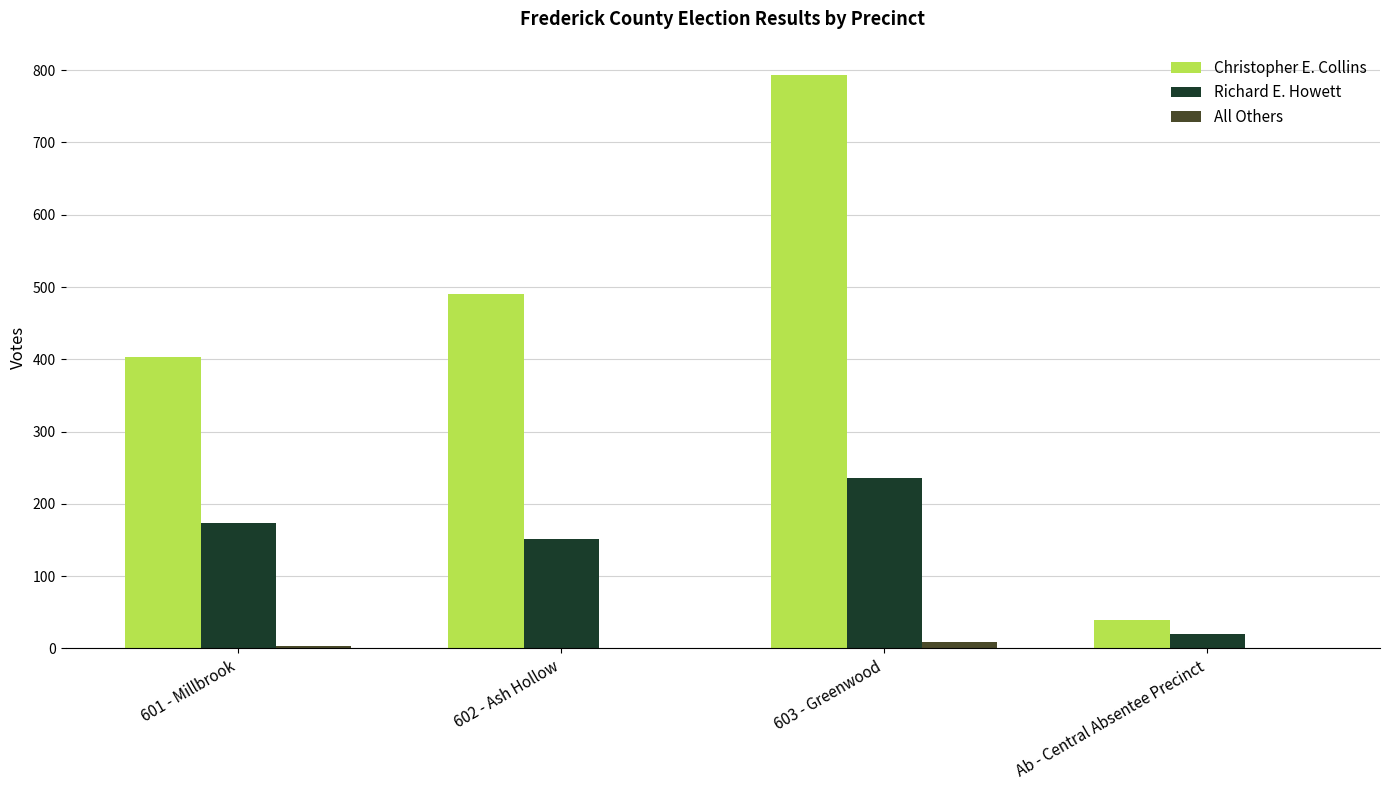

At which category does the chart reach its peak across all series?

603 - Greenwood